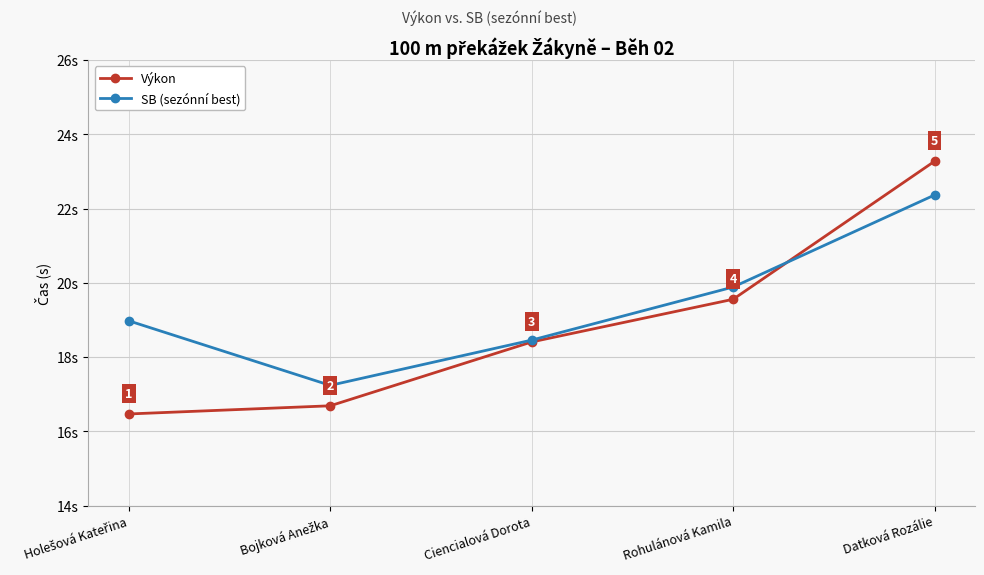

At which category is the sum across all series the highest?

Datková Rozálie